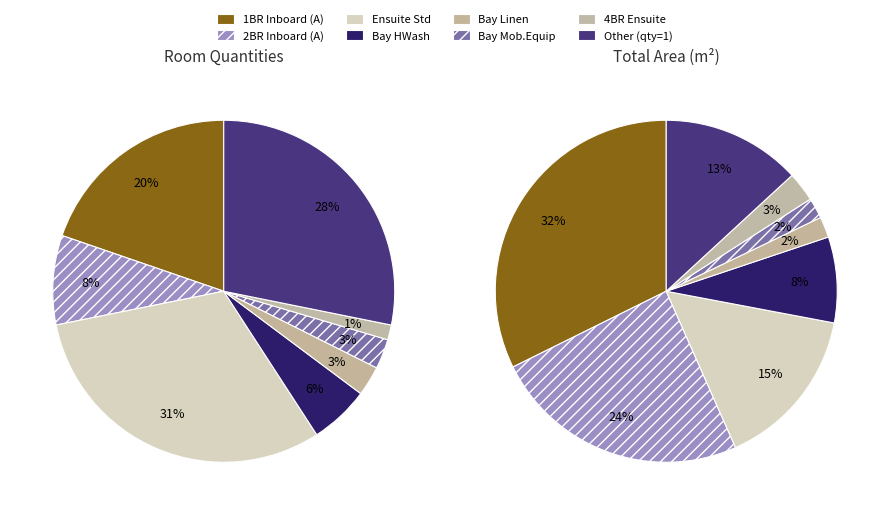

How many slices are in this pie chart?

8